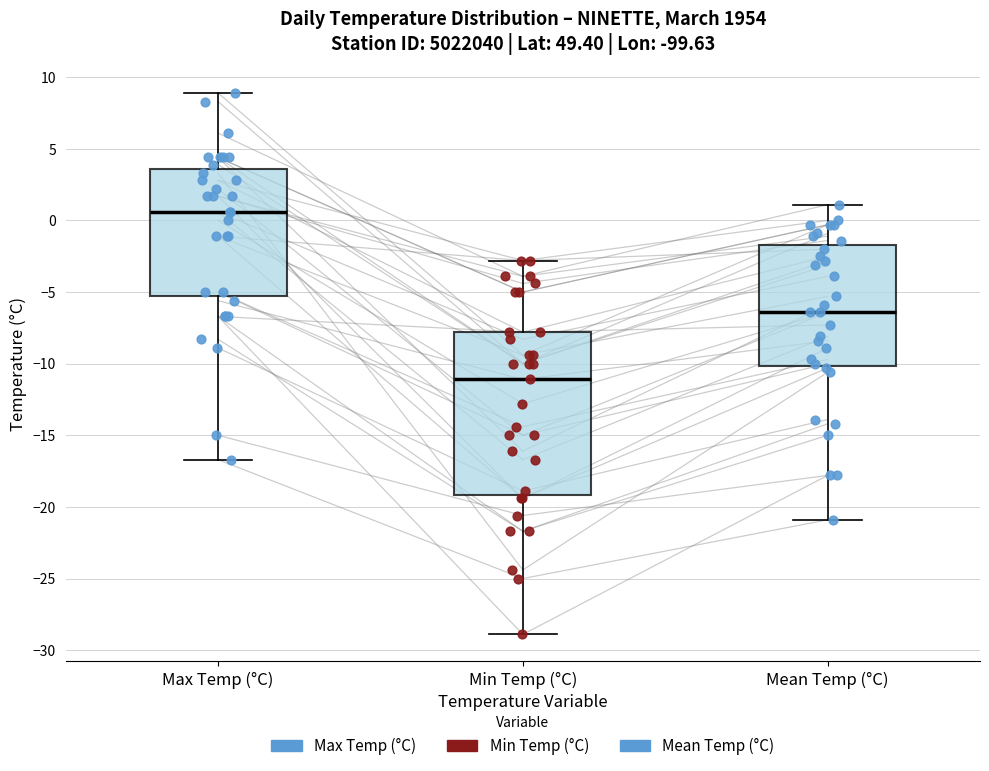

Which box's median line is the highest?

Max Temp (°C)